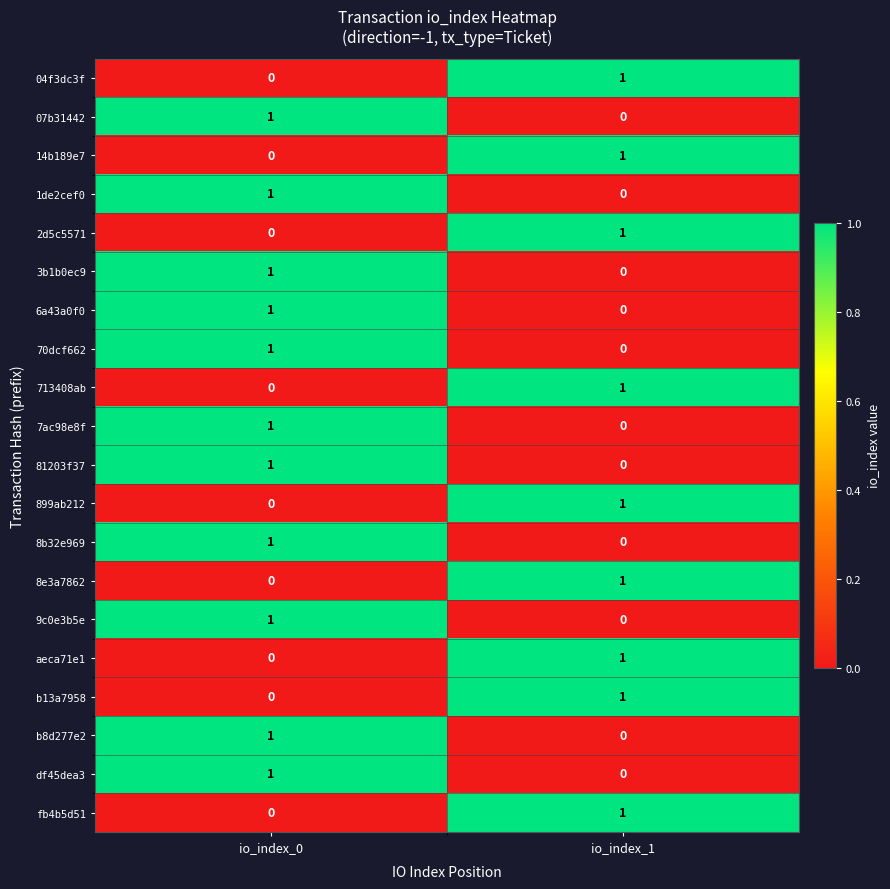

At which label does 1de2cef0 reach its minimum?

io_index_1